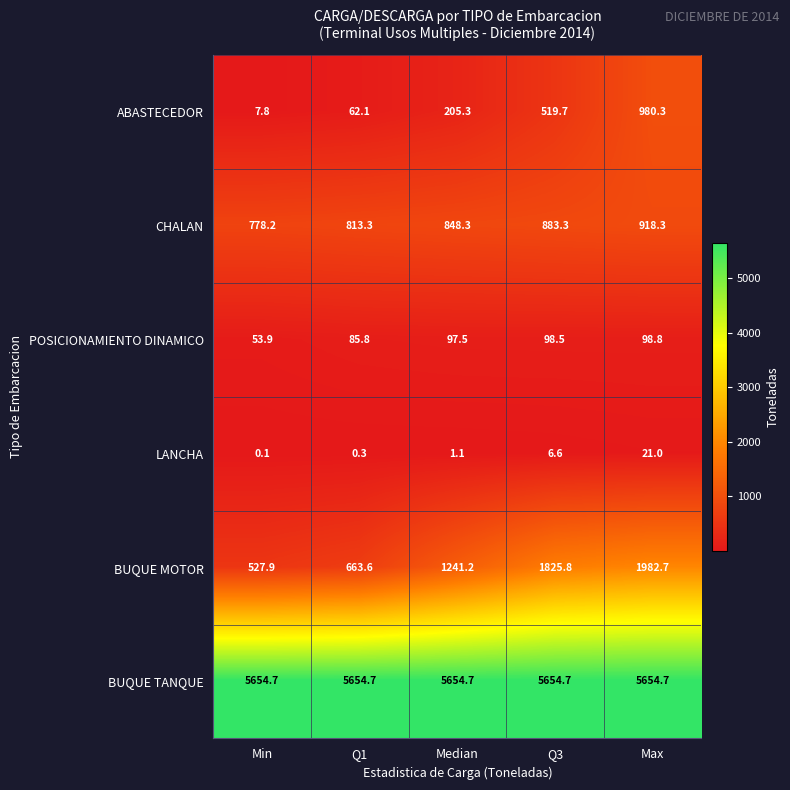

What is the spread (max minus min) of values at Min?

5654.6